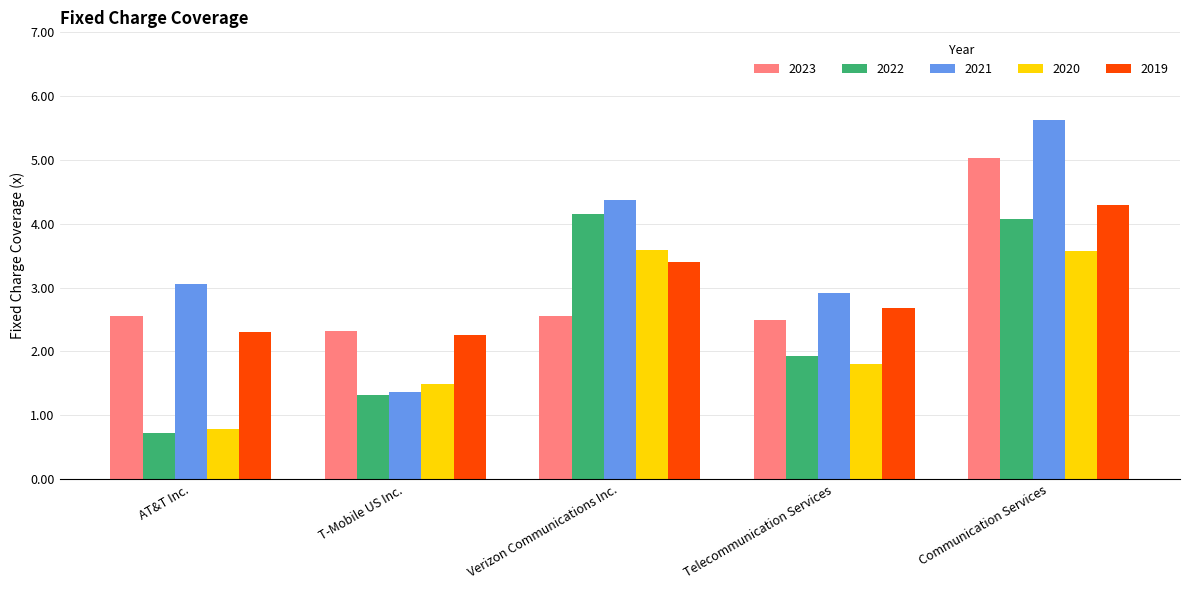

What is the label of the 5th bar from the left?

Communication Services